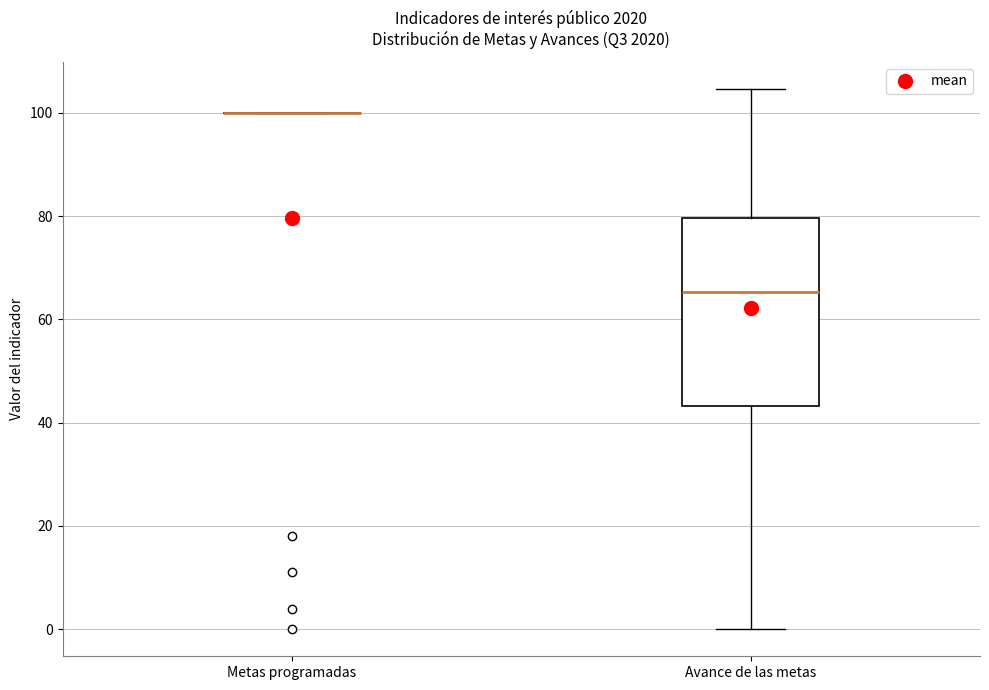

Which box is the tallest, from its lower edge to its upper edge?

Avance de las metas